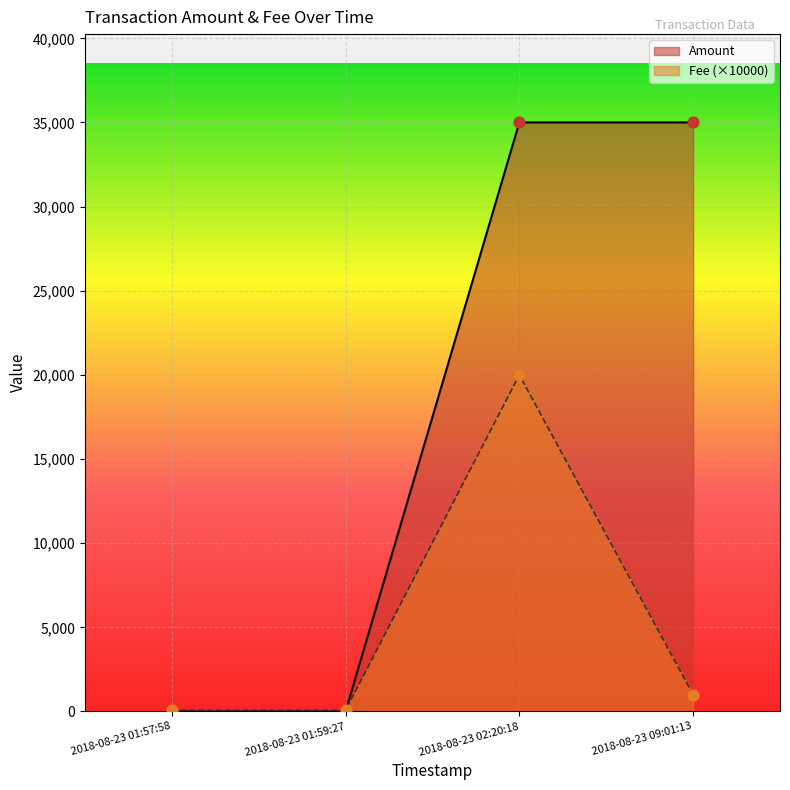

Between 2018-08-23 01:57:58 and 2018-08-23 02:20:18, which series saw the biggest shift?

Amount